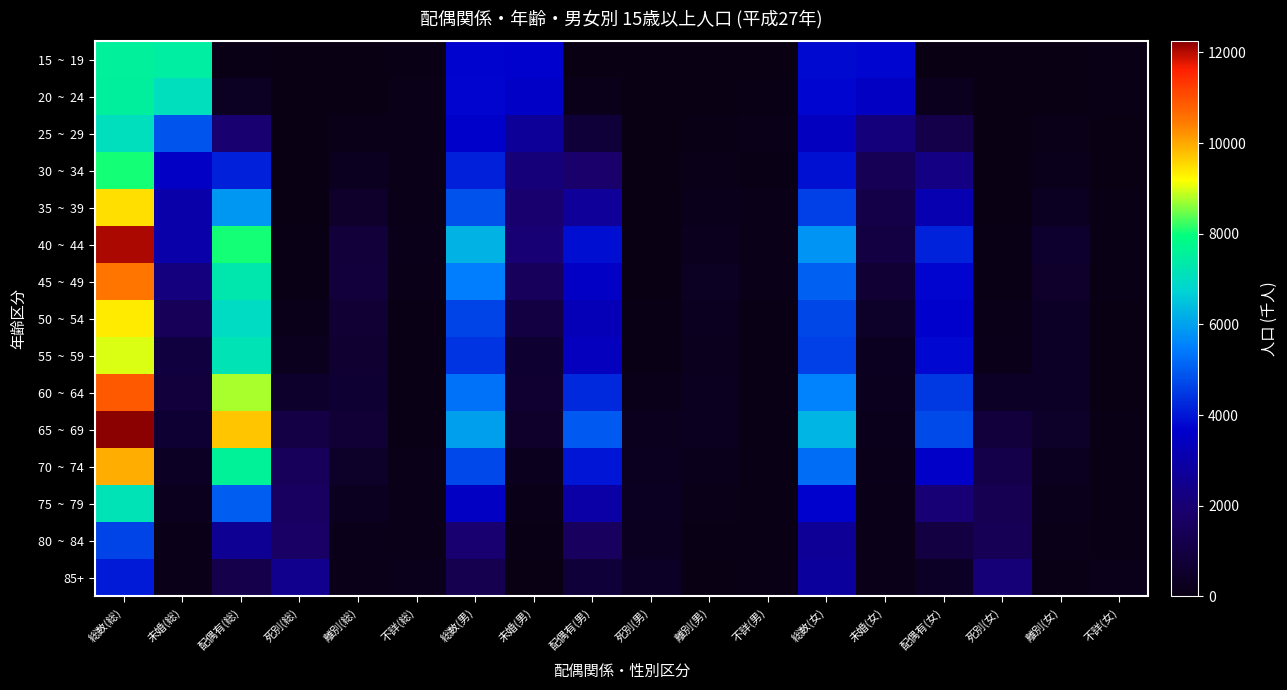

Rank the series by their maximum value, from lowest to highest.

85+, 80 ~ 84, 25 ~ 29, 75 ~ 79, 20 ~ 24, 15 ~ 19, 30 ~ 34, 55 ~ 59, 50 ~ 54, 35 ~ 39, 70 ~ 74, 45 ~ 49, 60 ~ 64, 40 ~ 44, 65 ~ 69